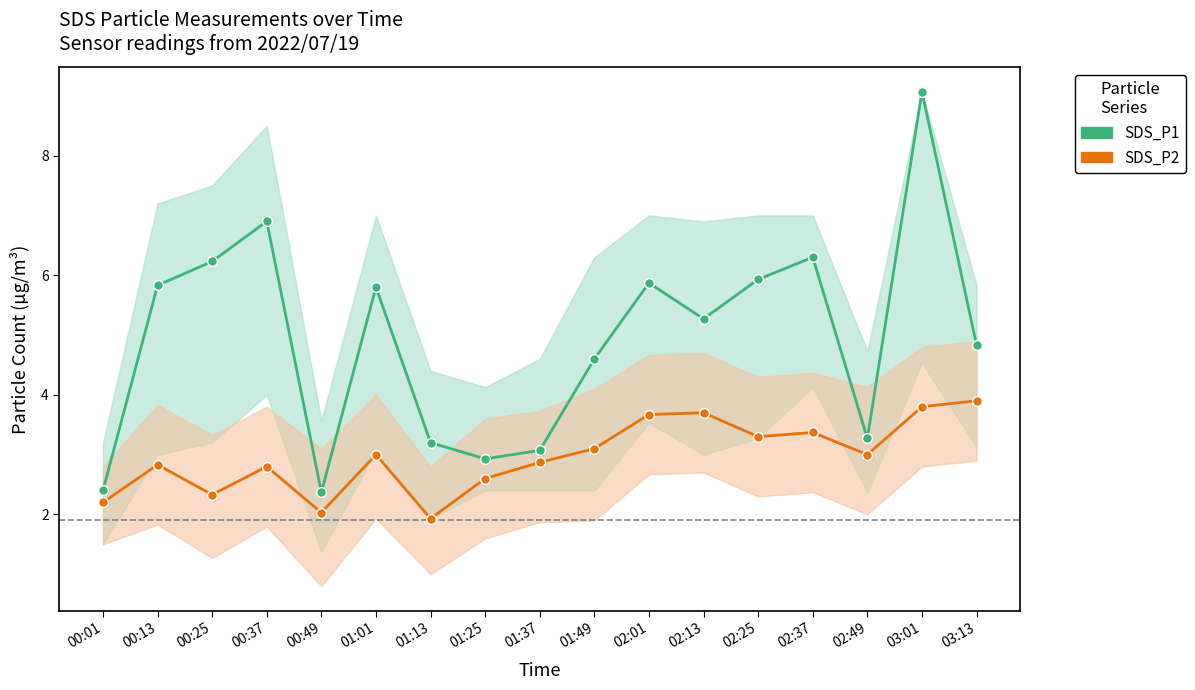

At 02:37, list the series in order from smallest to largest.

SDS_P2_line, SDS_P1_line